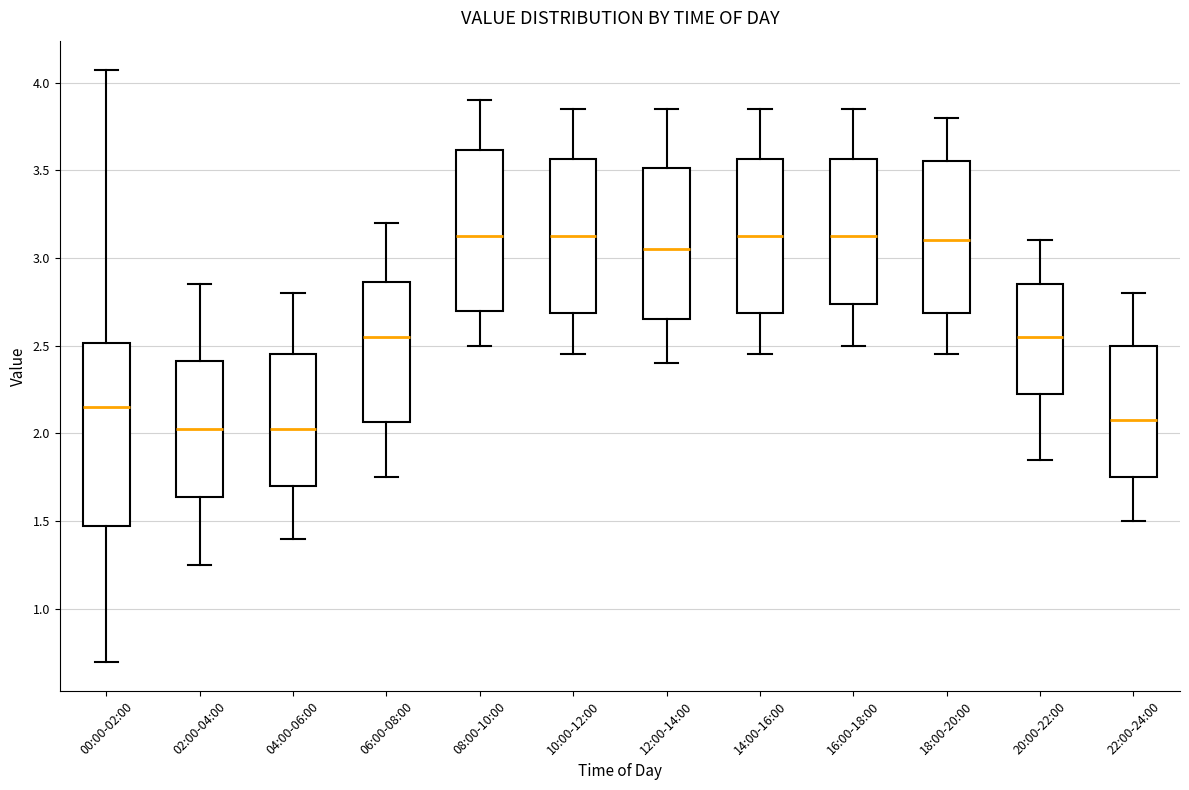

Reading left to right, read every box against the y-axis: the position of its median line, the range the box covers, and the ends of its whiskers. The values are not printed on the chart, so give them approximately, as read against the axis.

00:00-02:00: median 2.15, box 1.50 to 2.50, whiskers 0.70 to 4.05
02:00-04:00: median 2.05, box 1.65 to 2.40, whiskers 1.25 to 2.85
04:00-06:00: median 2.05, box 1.70 to 2.45, whiskers 1.40 to 2.80
06:00-08:00: median 2.55, box 2.05 to 2.85, whiskers 1.75 to 3.20
08:00-10:00: median 3.15, box 2.70 to 3.60, whiskers 2.50 to 3.90
10:00-12:00: median 3.15, box 2.70 to 3.55, whiskers 2.45 to 3.85
12:00-14:00: median 3.05, box 2.65 to 3.50, whiskers 2.40 to 3.85
14:00-16:00: median 3.15, box 2.70 to 3.55, whiskers 2.45 to 3.85
16:00-18:00: median 3.15, box 2.75 to 3.55, whiskers 2.50 to 3.85
18:00-20:00: median 3.10, box 2.70 to 3.55, whiskers 2.45 to 3.80
20:00-22:00: median 2.55, box 2.25 to 2.85, whiskers 1.85 to 3.10
22:00-24:00: median 2.10, box 1.75 to 2.50, whiskers 1.50 to 2.80